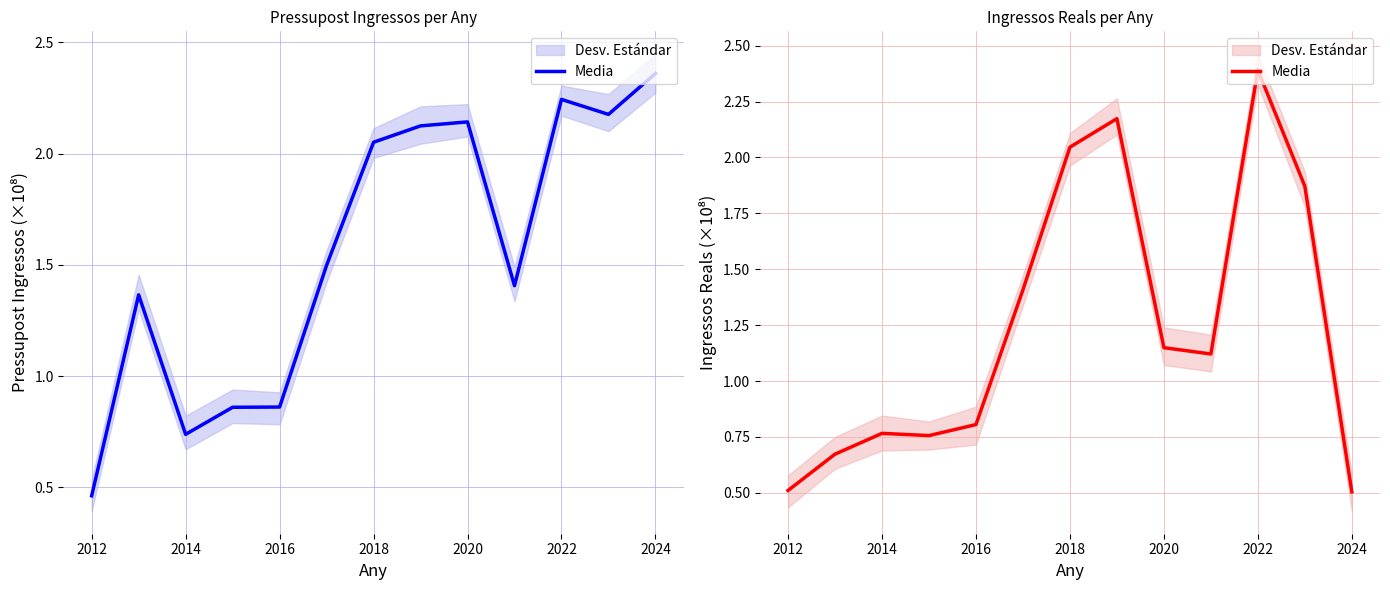

At which category does the chart reach its peak across all series?

2022